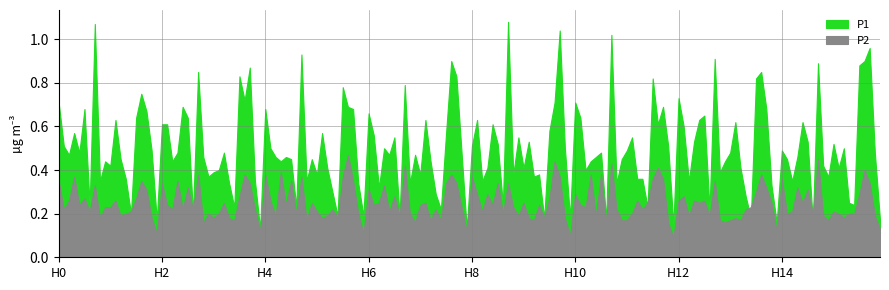

Where is the first local maximum for P1?

00:11